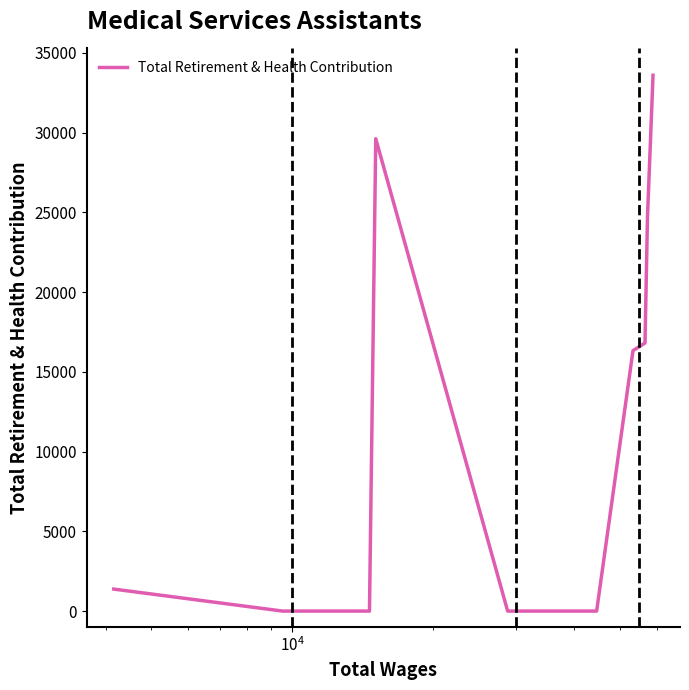

How many points are higher than both their immediate neighbors (excluding endpoints)?

1